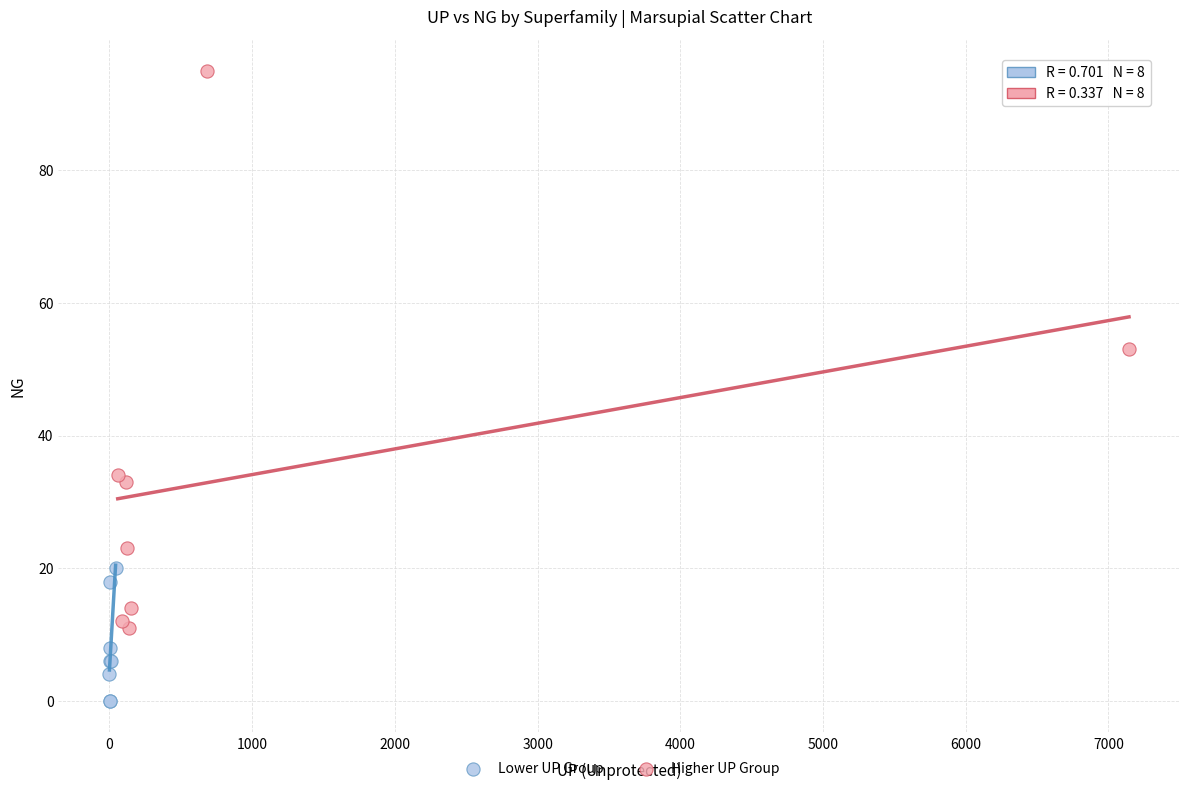

What are all the series names shown in the legend?

Lower UP Group, Higher UP Group